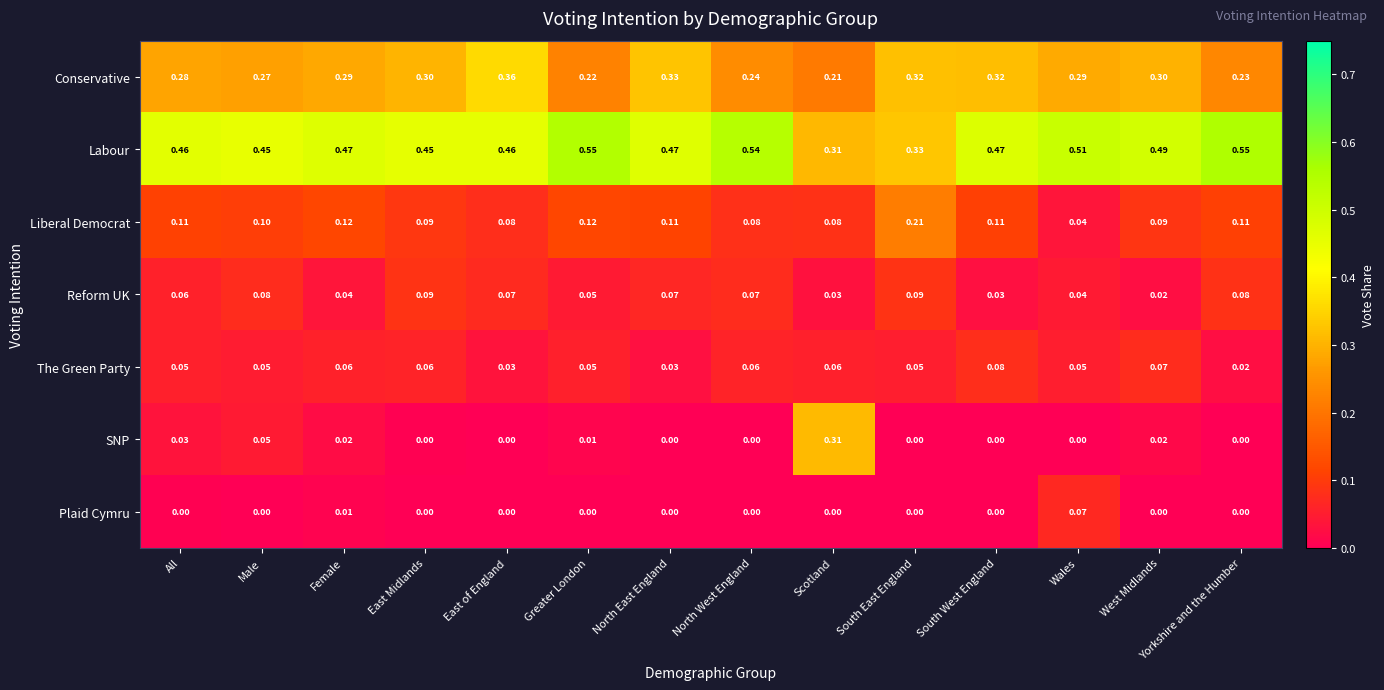

Is the value of Reform UK at All greater than the value of Conservative at Yorkshire and the Humber?

No